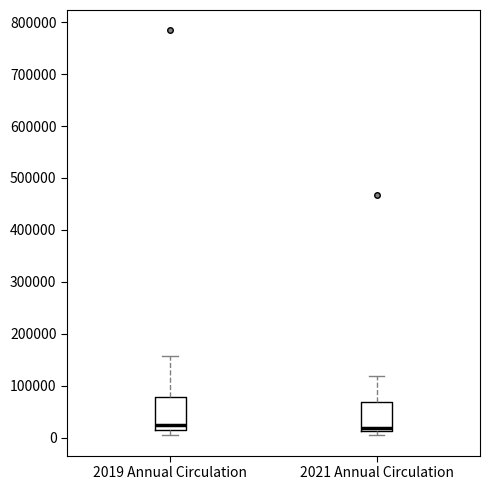

Where is the lower edge of the box for 2021 Annual Circulation on the y-axis? The values are not printed on the chart, so give them approximately, as read against the axis.

10000